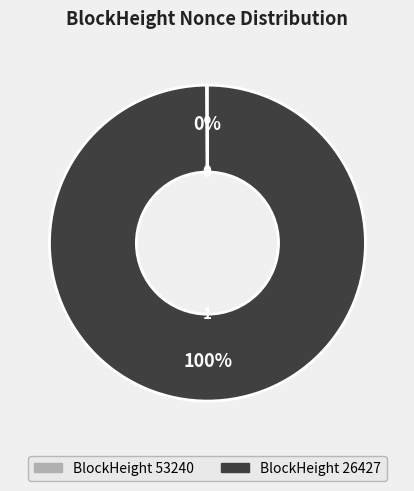

To the nearest percent, what is the average slice percentage?

50%